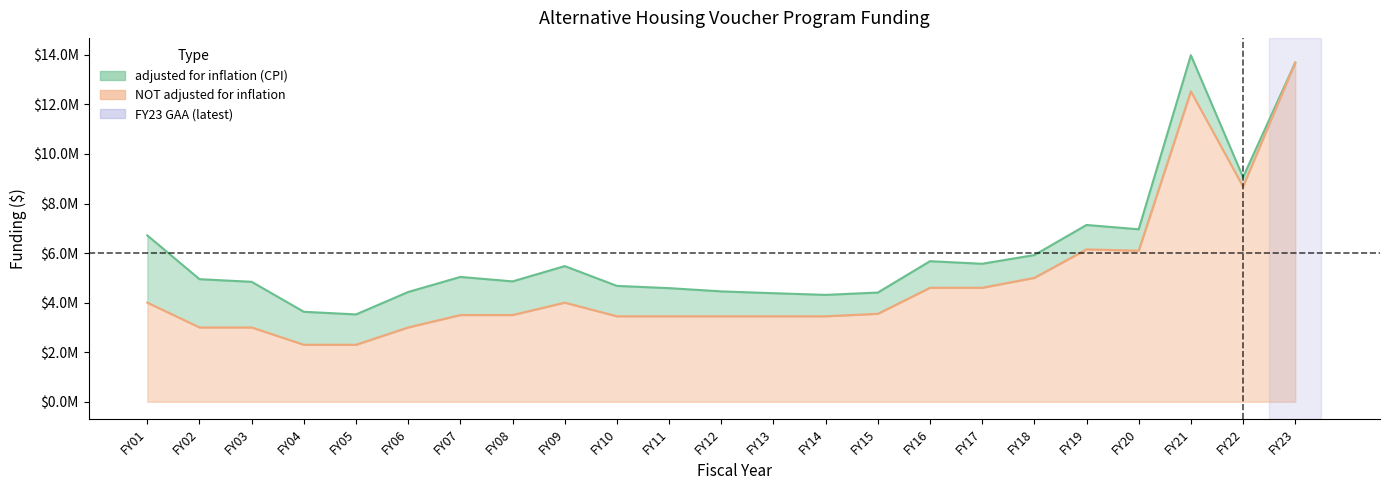

At which category does adjusted for inflation (CPI) reach its first local peak?

FY07